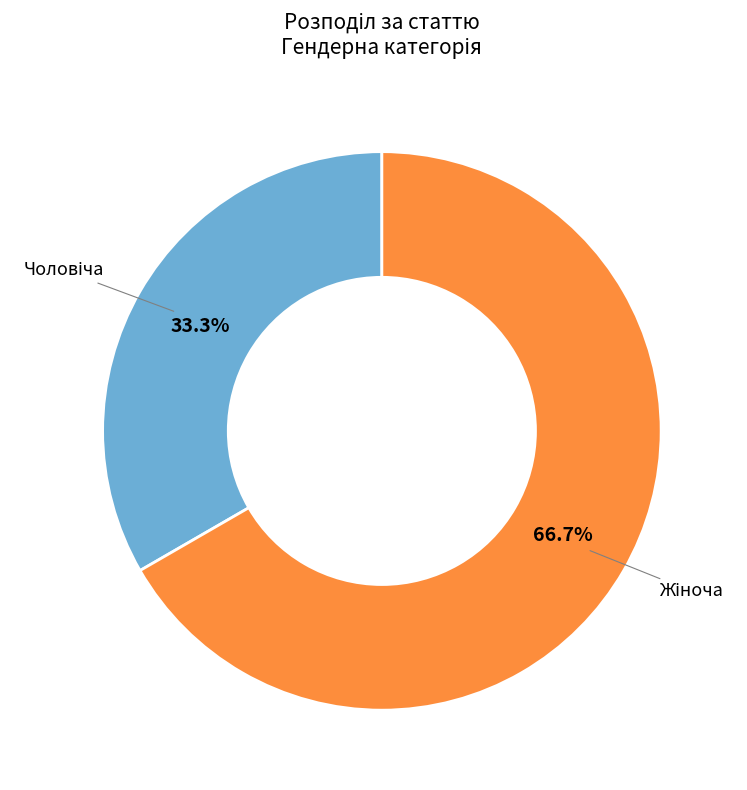

Is there a majority slice in this chart?

Yes